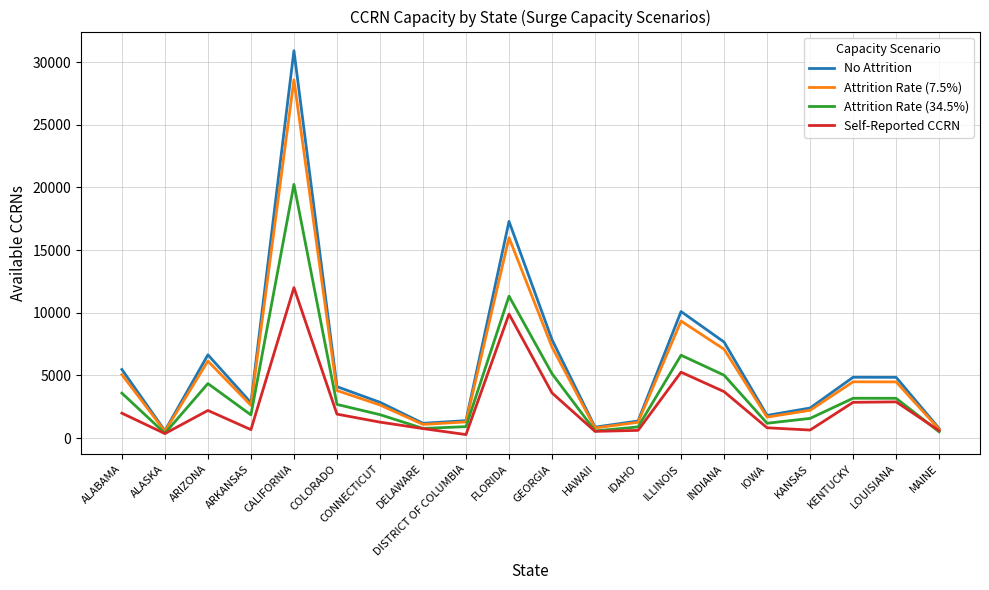

True or false: Attrition Rate (34.5%) has more than 2 interior local peaks.

True